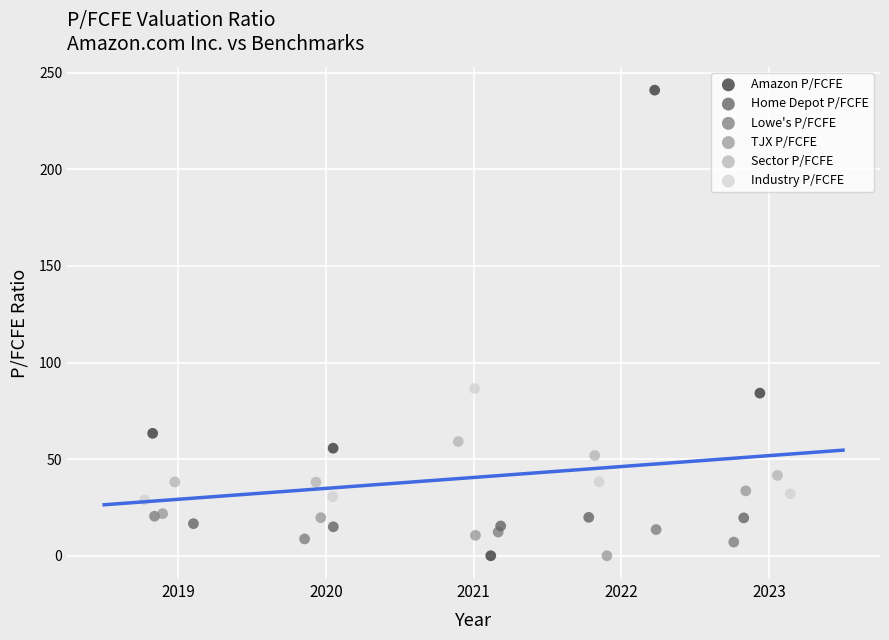

Which series has the widest spread of Y values?

Amazon P/FCFE